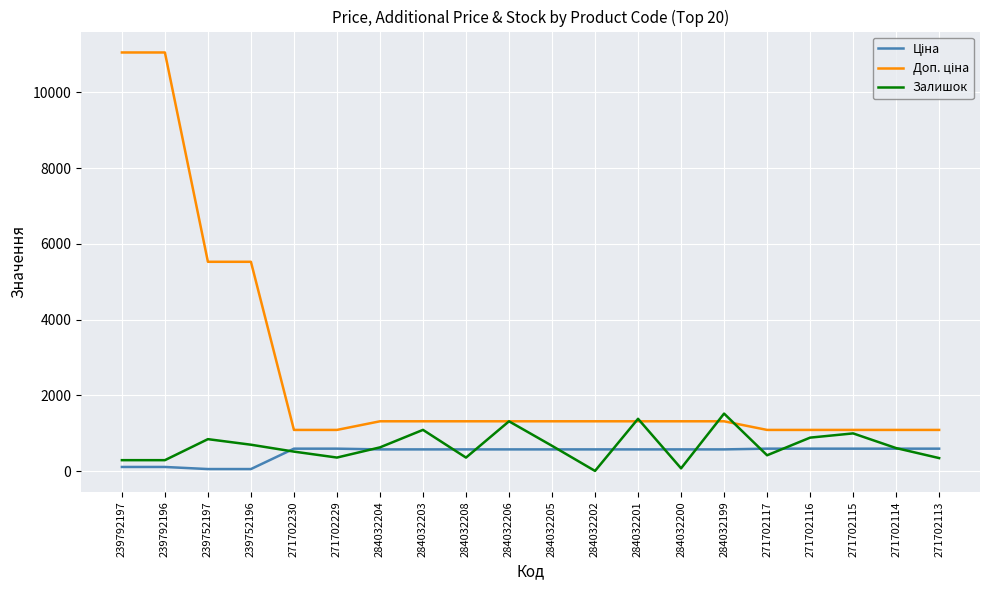

What is the difference between the highest and lowest values at 284032208?

958.7